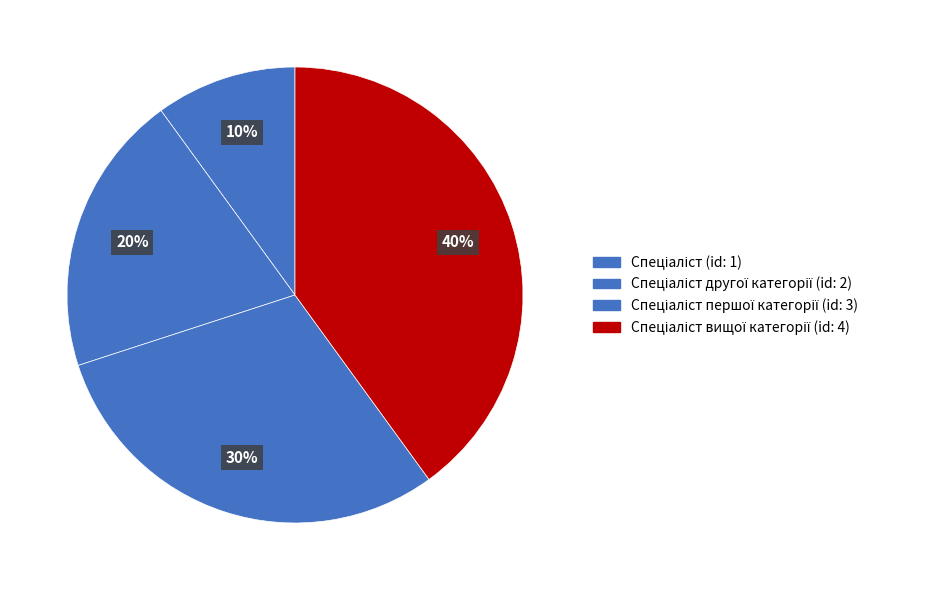

How many slices are in this pie chart?

4